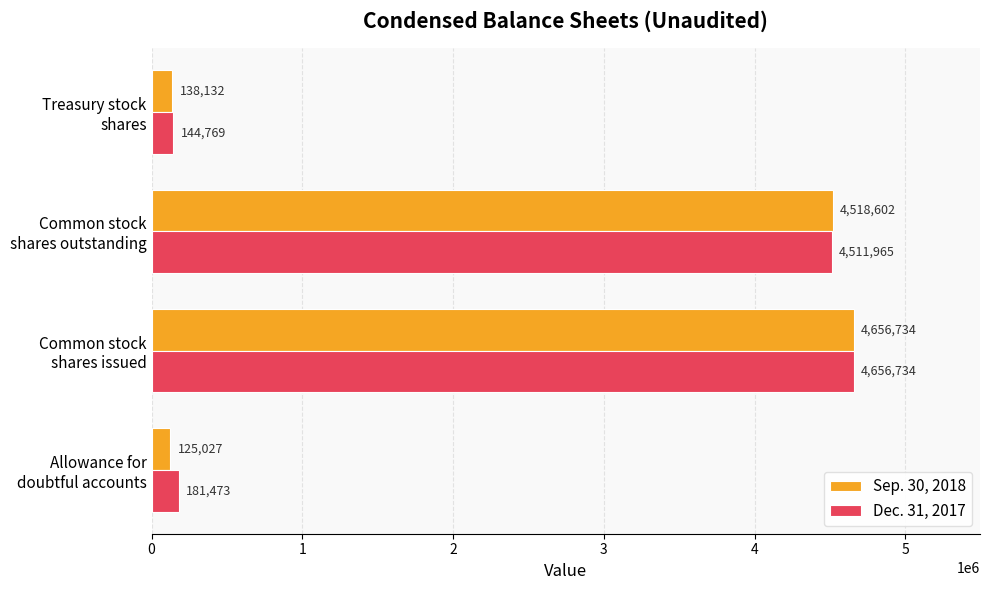

Rank the series by their average value, from highest to lowest.

Dec. 31, 2017, Sep. 30, 2018